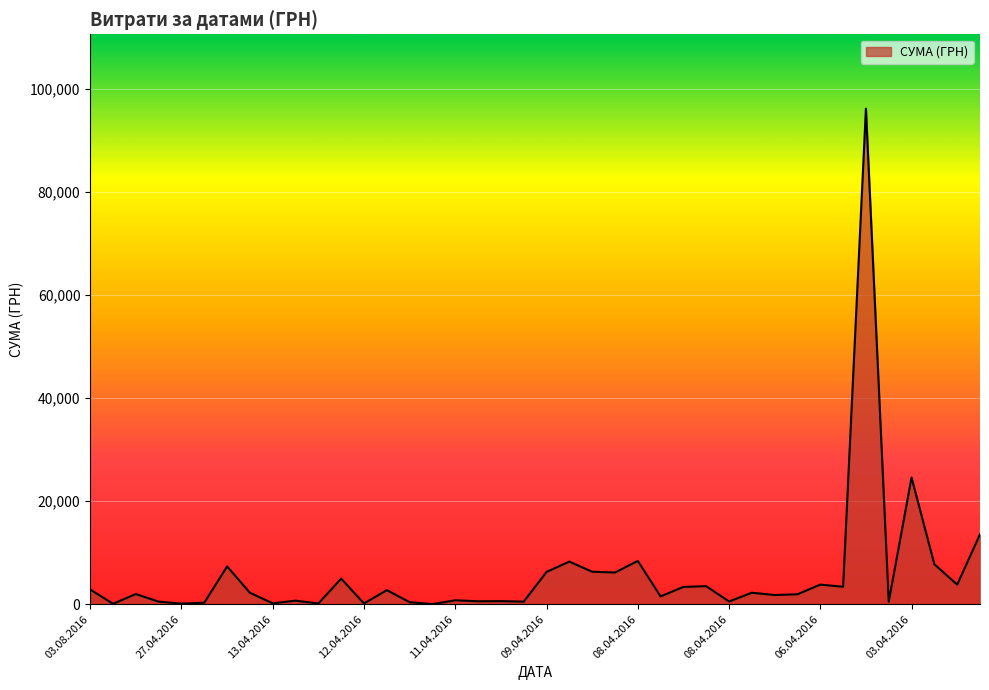

What is the difference between the maximum and minimum values?

96114.1